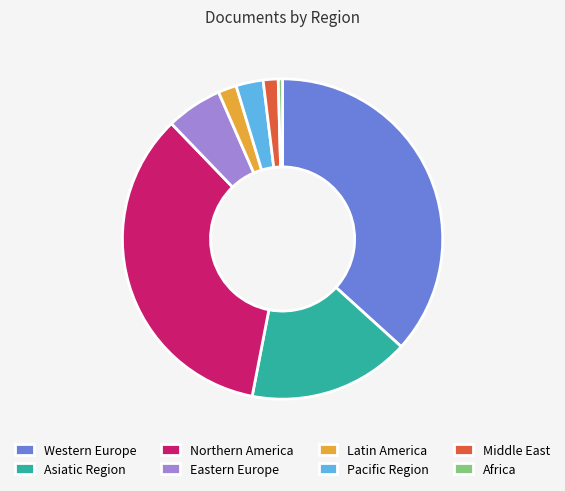

Which slice is the smallest?

Africa